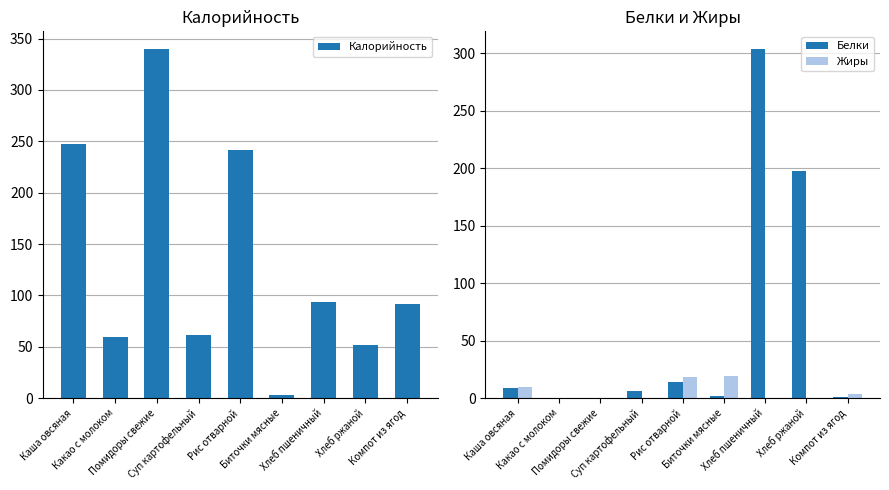

At which category is the sum across all series the highest?

Хлеб пшеничный